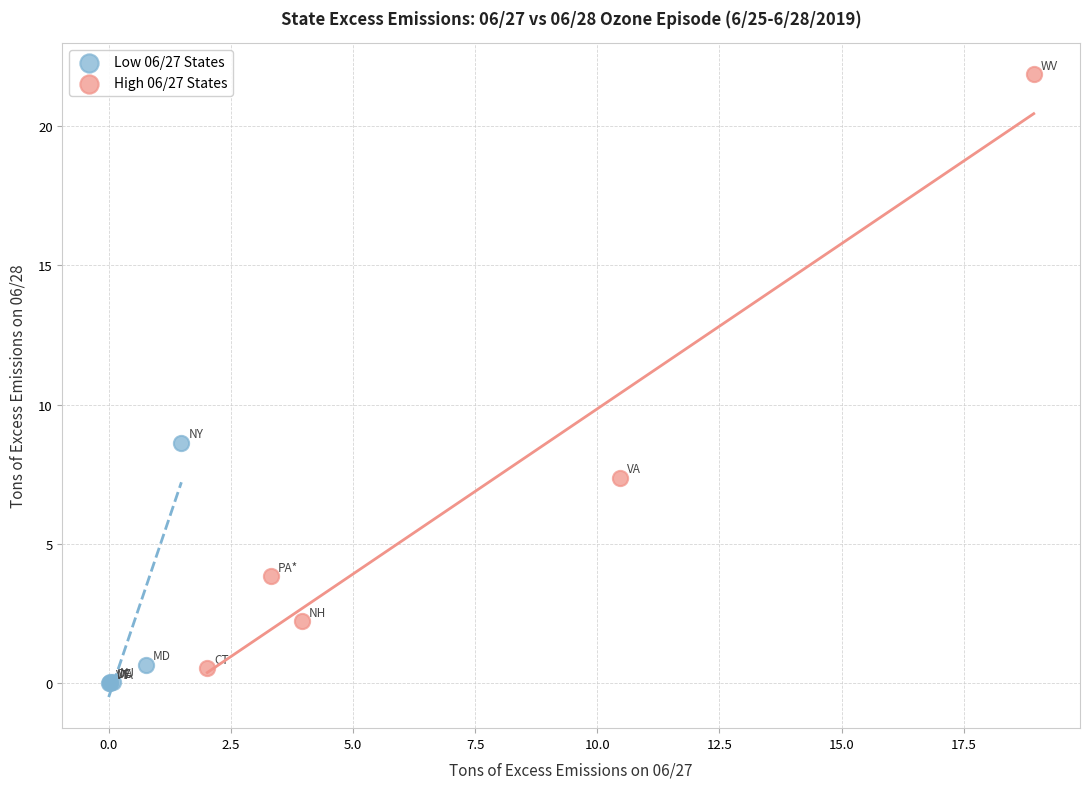

Which series has the widest spread of Y values?

High 06/27 States